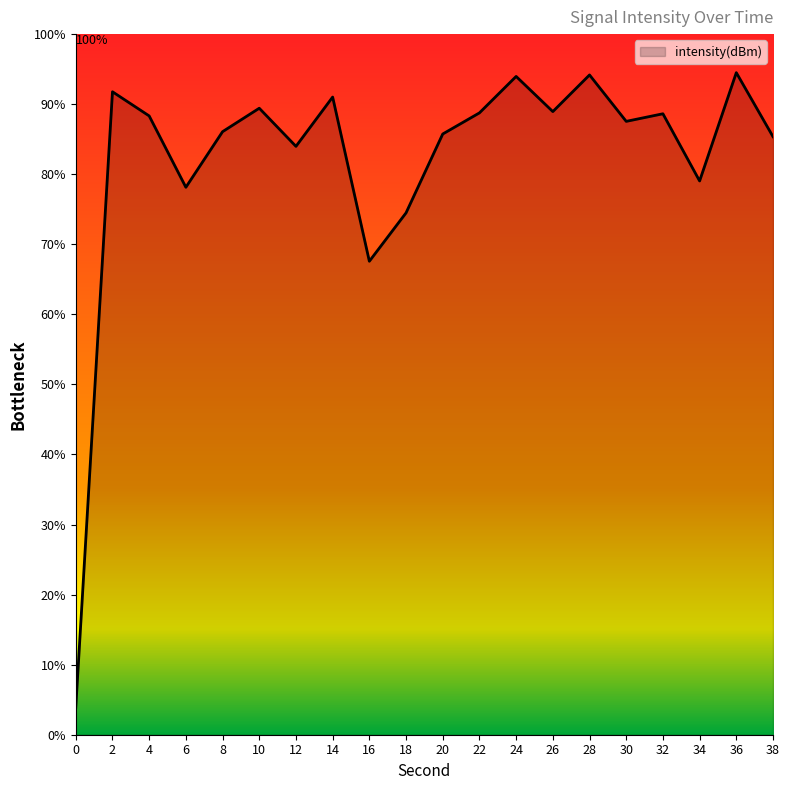

What is the change in value from 30 to 38?

-2.2